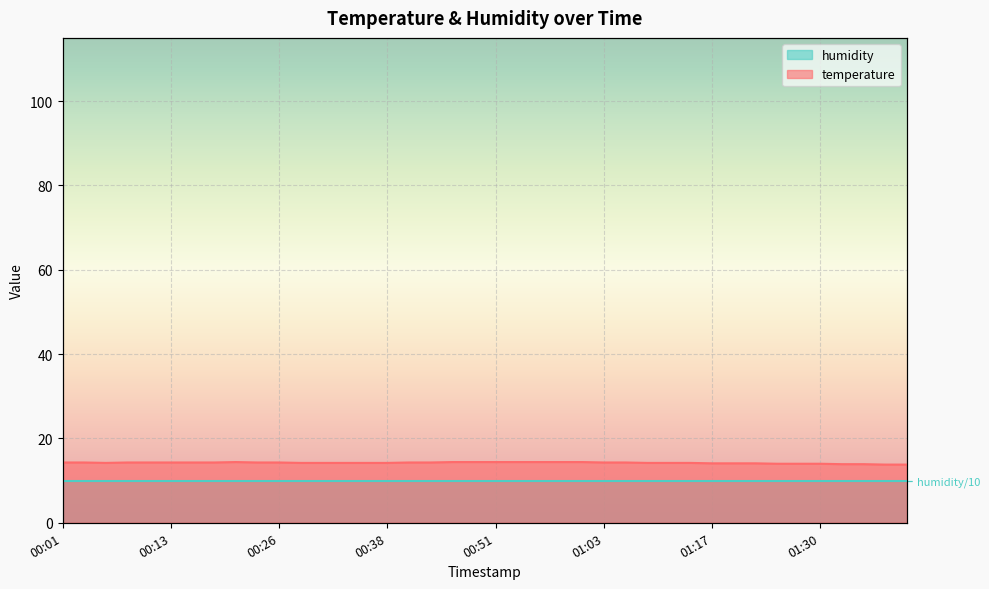

Reading right to left, extract all data points from this chart.

01:40=13.8	01:38=13.8	01:35=13.9	01:33=13.9	01:30=14.0	01:27=14.0	01:25=14.0	01:22=14.1	01:19=14.1	01:17=14.1	01:14=14.2	01:11=14.2	01:09=14.2	01:06=14.3	01:03=14.3	01:01=14.4	00:58=14.4	00:56=14.4	00:53=14.4	00:51=14.4	00:48=14.4	00:46=14.4	00:43=14.3	00:41=14.3	00:38=14.2	00:36=14.2	00:33=14.2	00:31=14.2	00:28=14.2	00:26=14.3	00:23=14.3	00:21=14.4	00:18=14.3	00:16=14.3	00:13=14.3	00:11=14.3	00:08=14.3	00:06=14.2	00:03=14.3	00:01=14.3